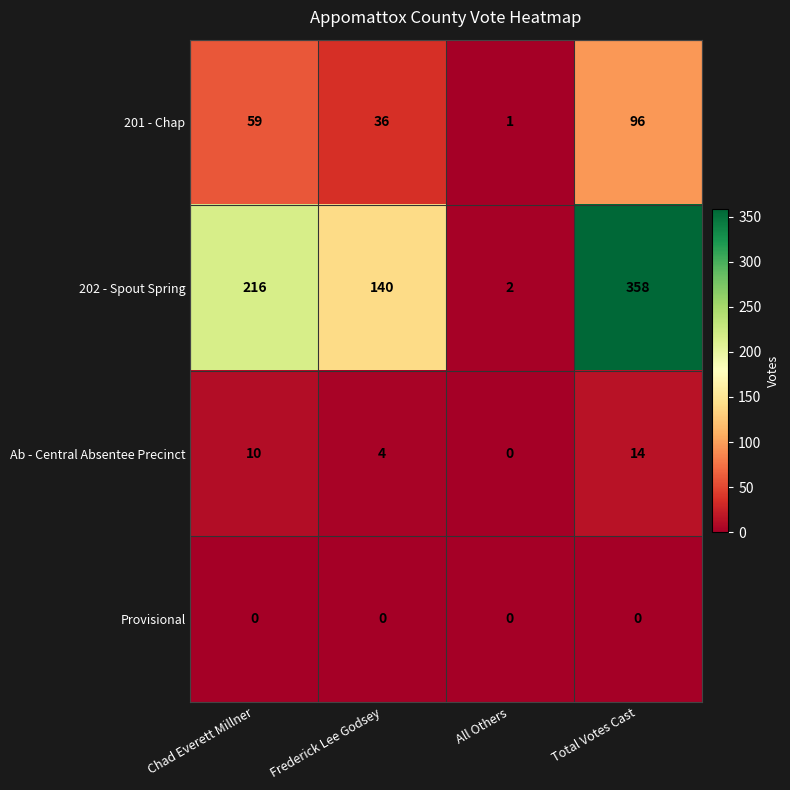

At which label is 202 - Spout Spring closest to 180?

Chad Everett Millner